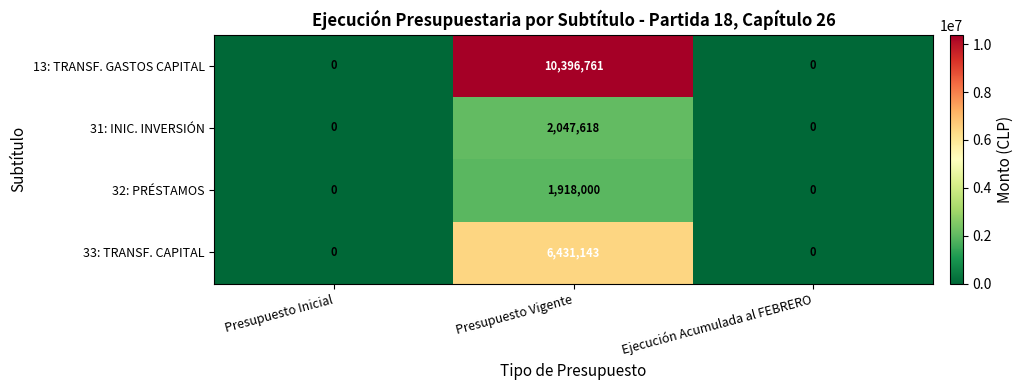

Reading left to right, list all the values displayed in this chart.

13: TRANSF. GASTOS CAPITAL: Presupuesto Inicial=0	Presupuesto Vigente=10396761	Ejecución Acumulada al FEBRERO=0
31: INIC. INVERSIÓN: Presupuesto Inicial=0	Presupuesto Vigente=2047618	Ejecución Acumulada al FEBRERO=0
32: PRÉSTAMOS: Presupuesto Inicial=0	Presupuesto Vigente=1918000	Ejecución Acumulada al FEBRERO=0
33: TRANSF. CAPITAL: Presupuesto Inicial=0	Presupuesto Vigente=6431143	Ejecución Acumulada al FEBRERO=0